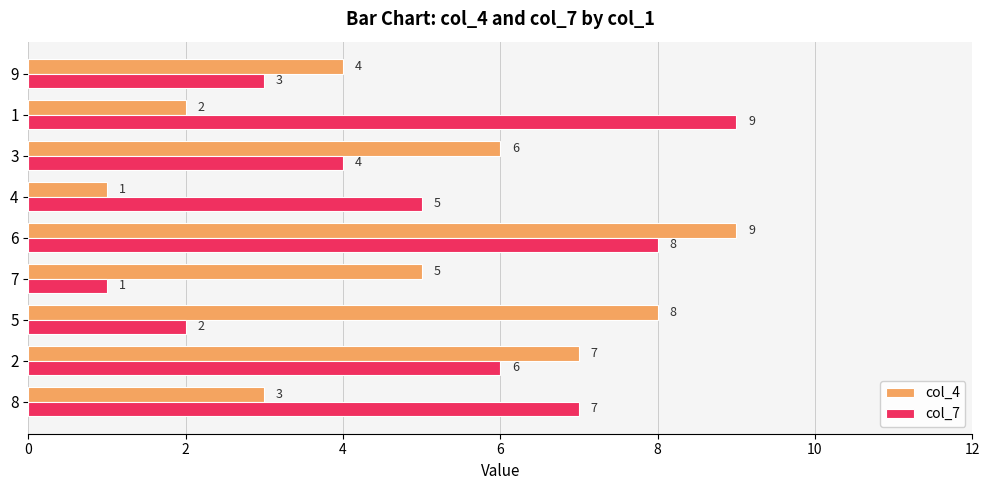

What is the difference between the second highest and second lowest values in the col_7 series?

6